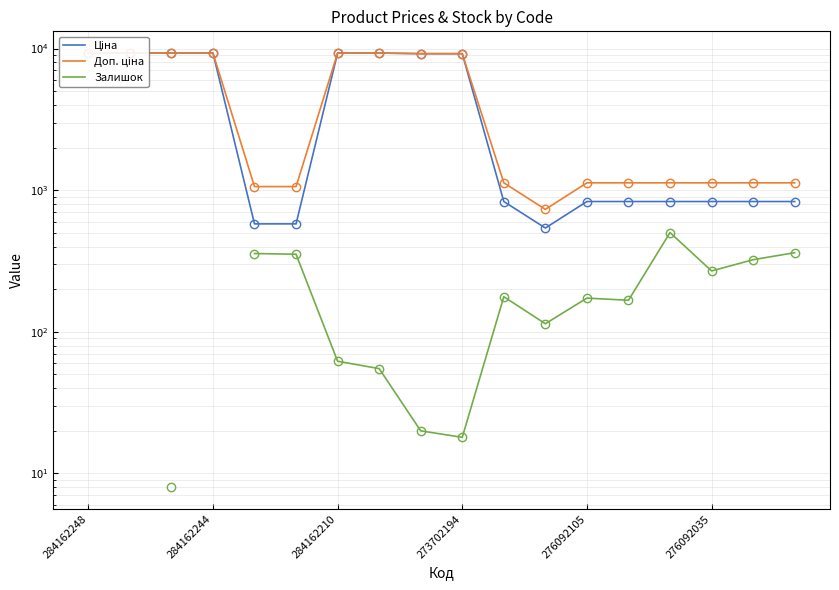

Does the chart have visible grid lines?

Yes